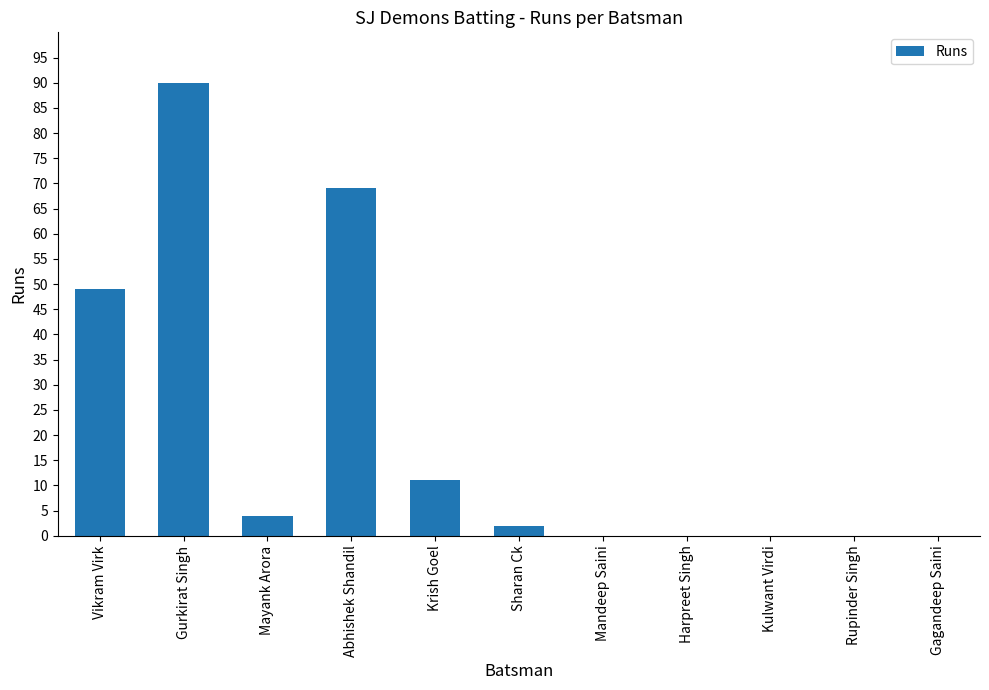

Are the bars horizontal?

No